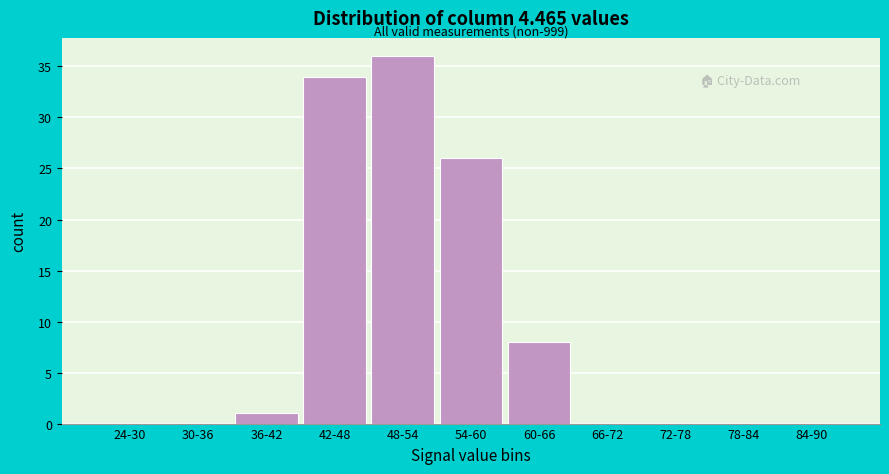

Reading left to right, transcribe all the data shown in this chart.

24-30=0	30-36=0	36-42=1	42-48=34	48-54=36	54-60=26	60-66=8	66-72=0	72-78=0	78-84=0	84-90=0